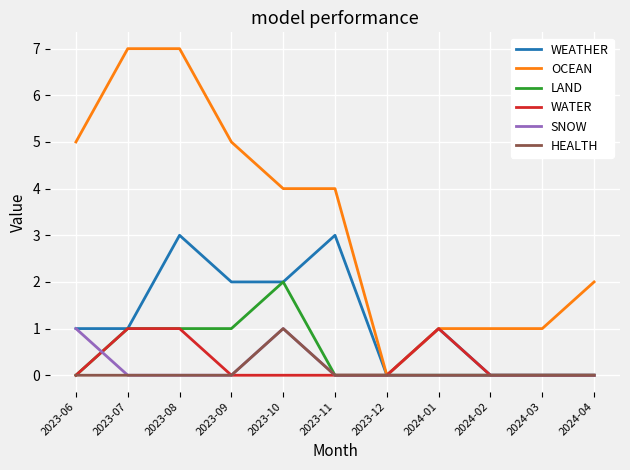

What is the sum of all WEATHER values?

13